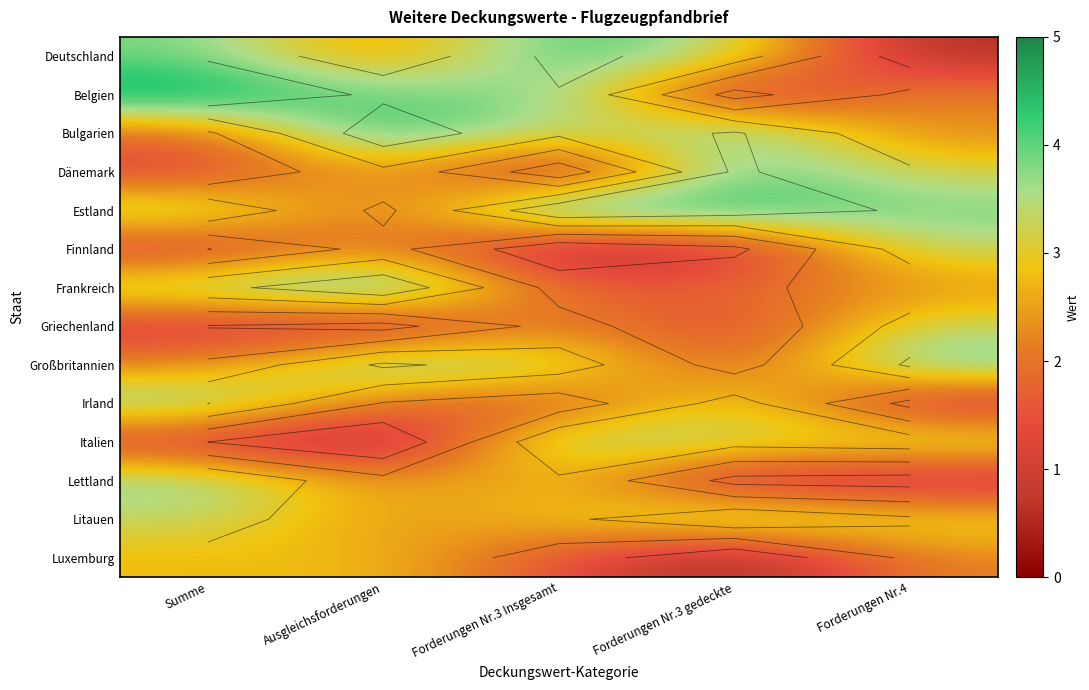

Rank the series at Forderungen Nr.4 from highest to lowest value.

Großbritannien, Estland, Italien, Finnland, Griechenland, Litauen, Dänemark, Frankreich, Belgien, Bulgarien, Luxemburg, Irland, Lettland, Deutschland